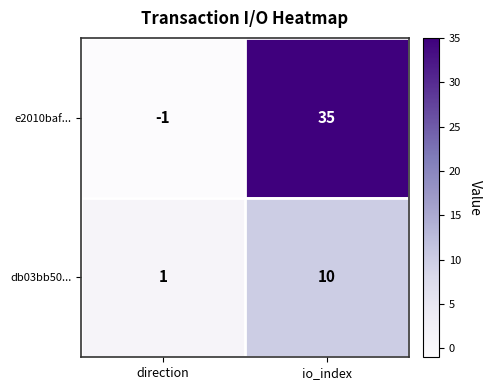

The e2010baf... series shows -2 at direction. True or false?

False